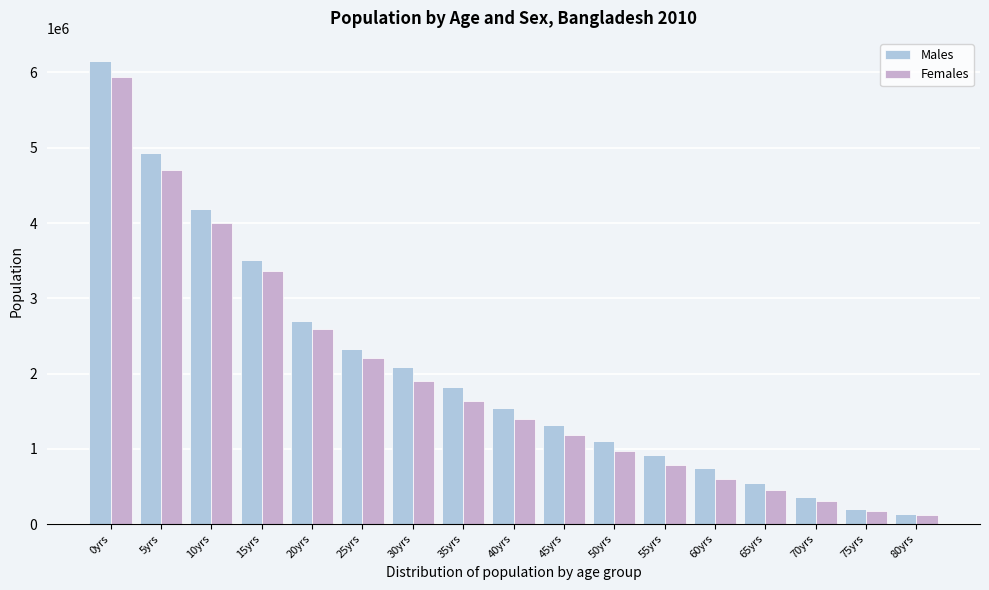

Is the value of Males at 25yrs greater than the value of Females at 0yrs?

No